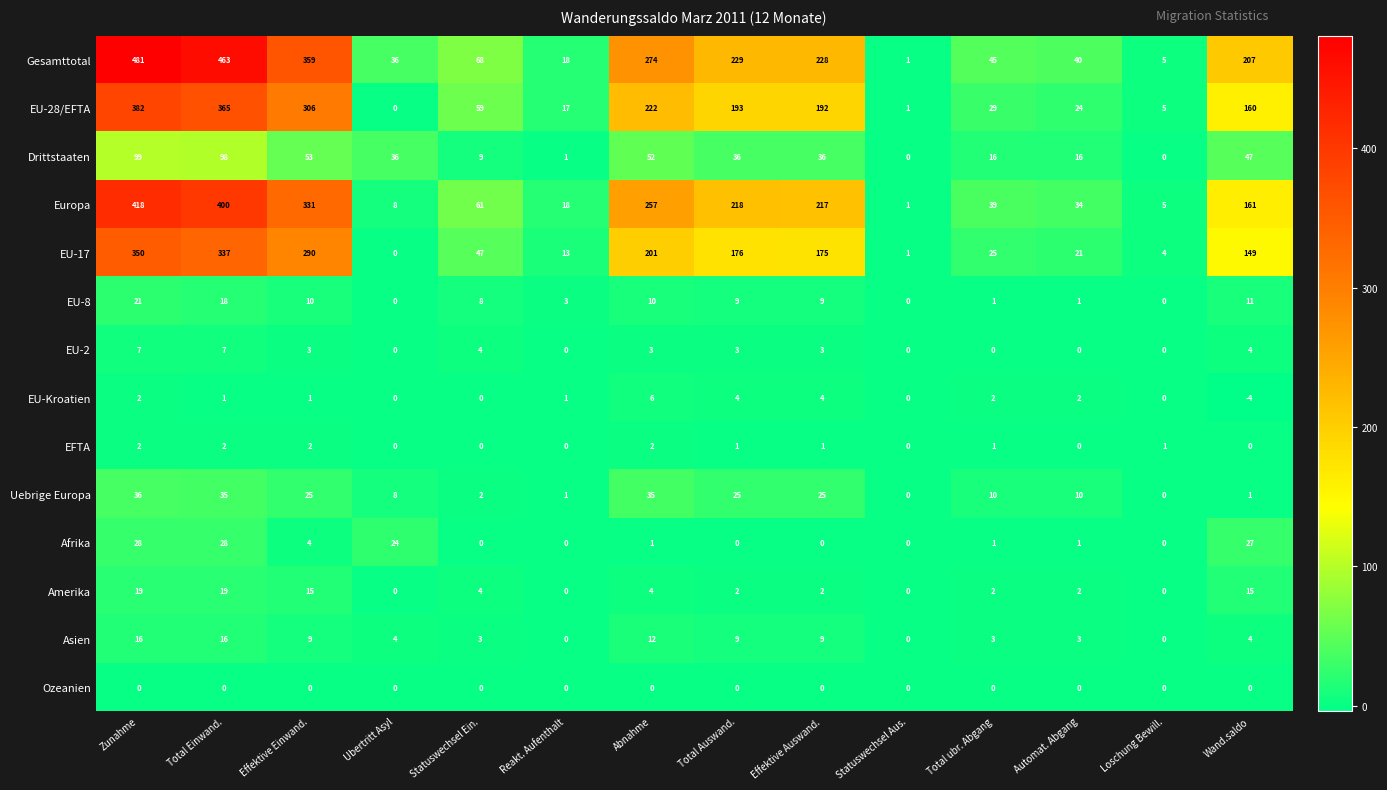

At which label does EU-17 reach its minimum?

Ubertritt Asyl